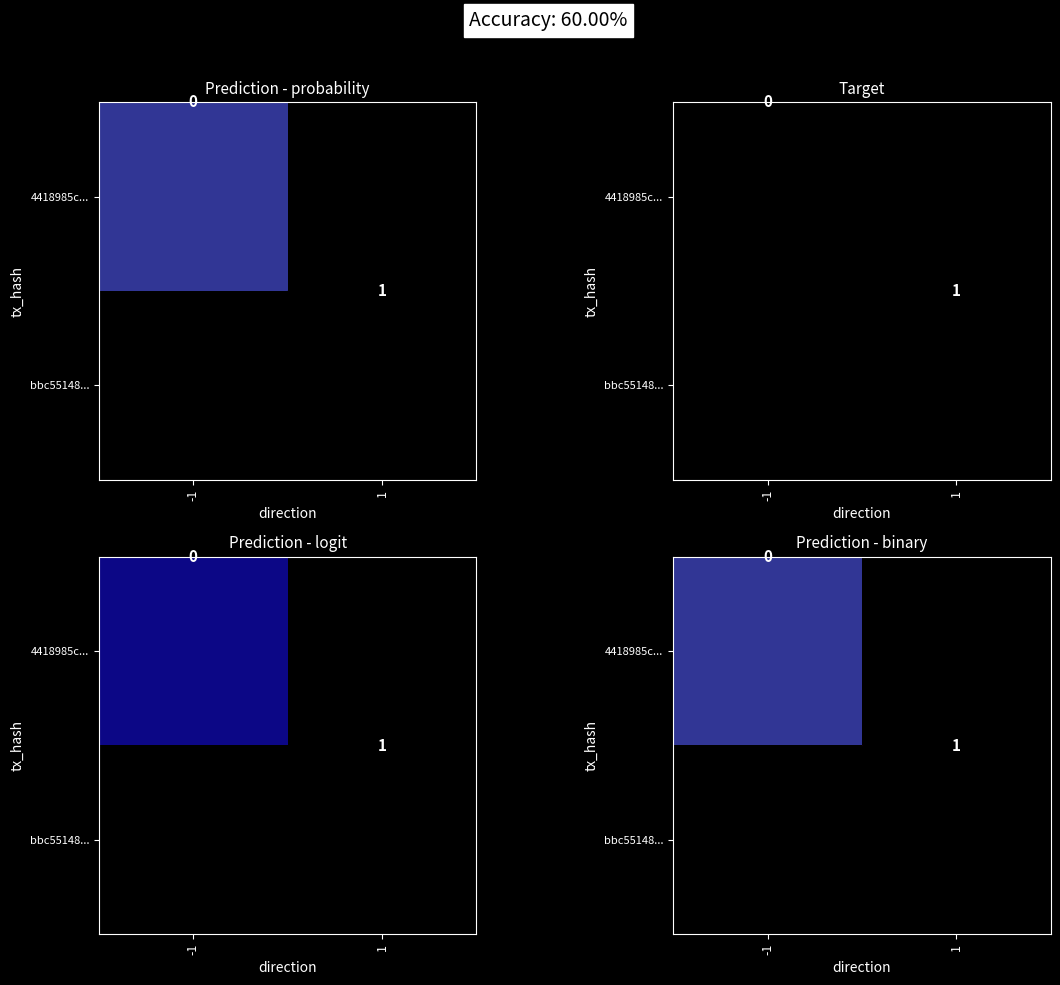

What is the maximum value shown in the chart?

1.0